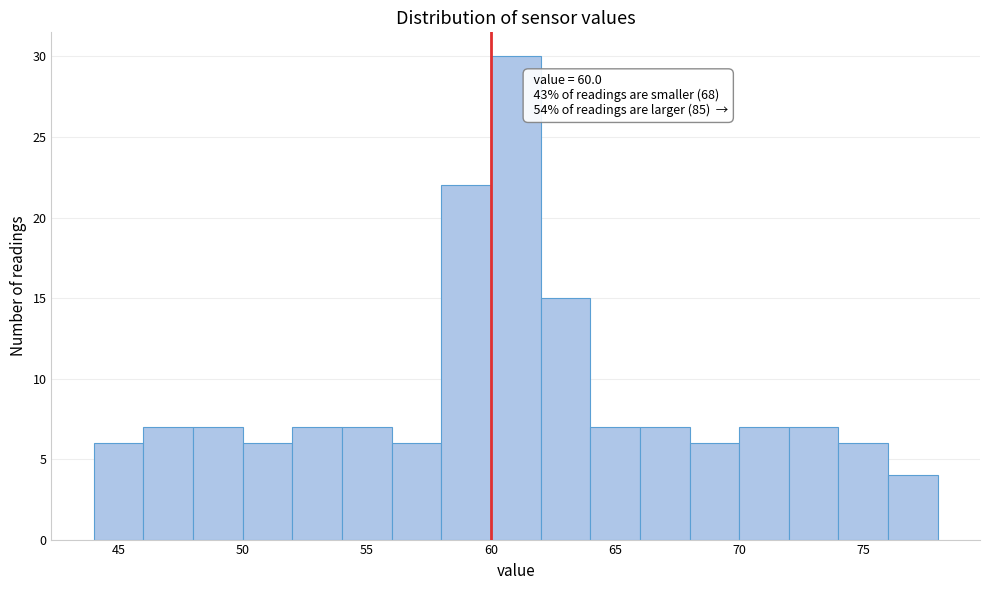

Over which range of the x-axis is the bar tallest?

60 to 62